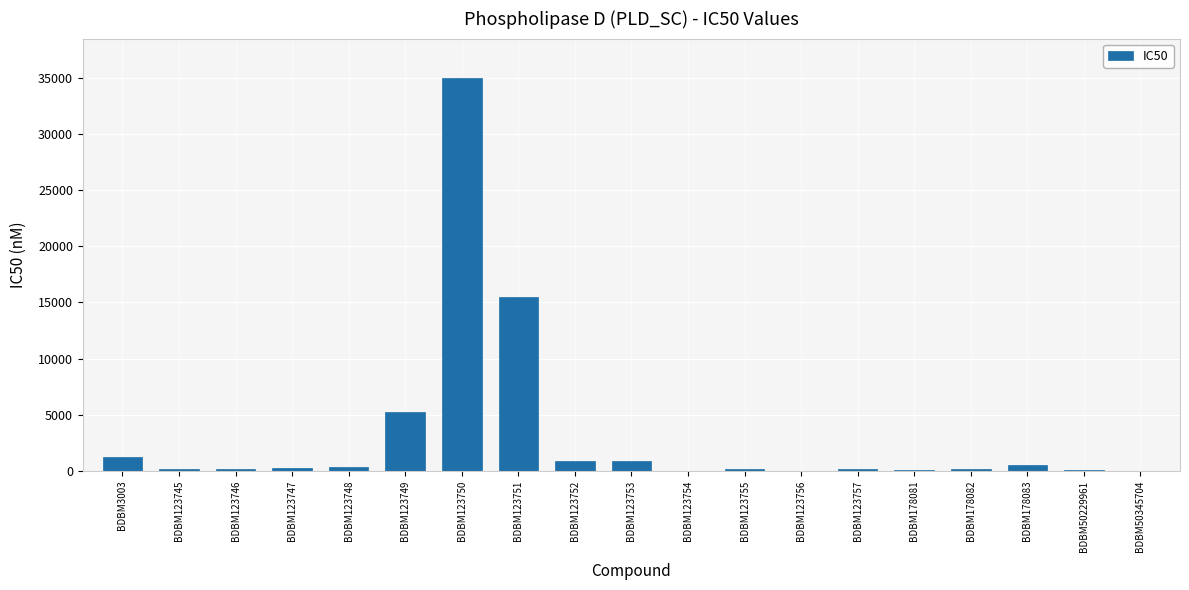

What value does the data have at BDBM123749?

5200